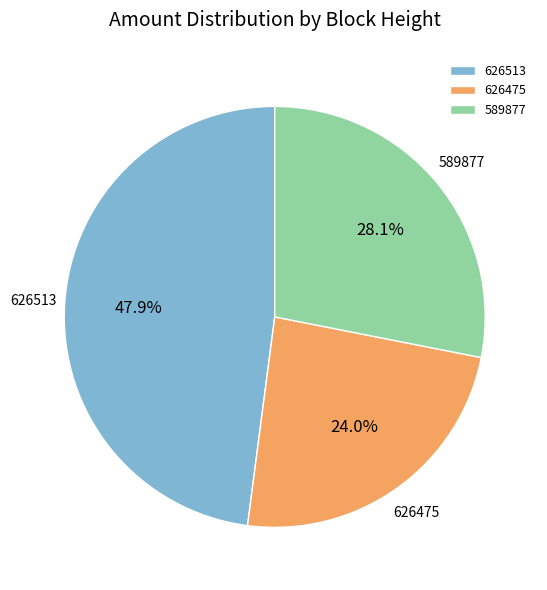

To the nearest percent, what portion does 589877 represent?

28%